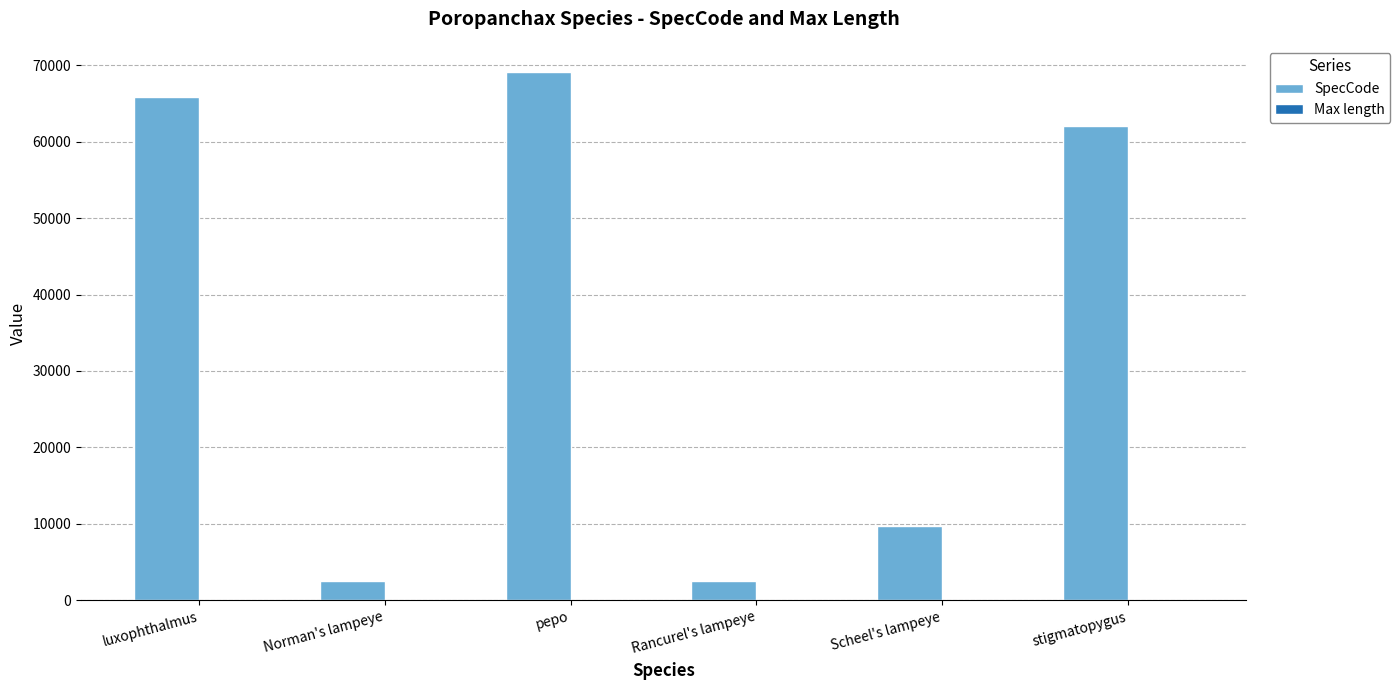

Which series has the largest total across all categories?

SpecCode